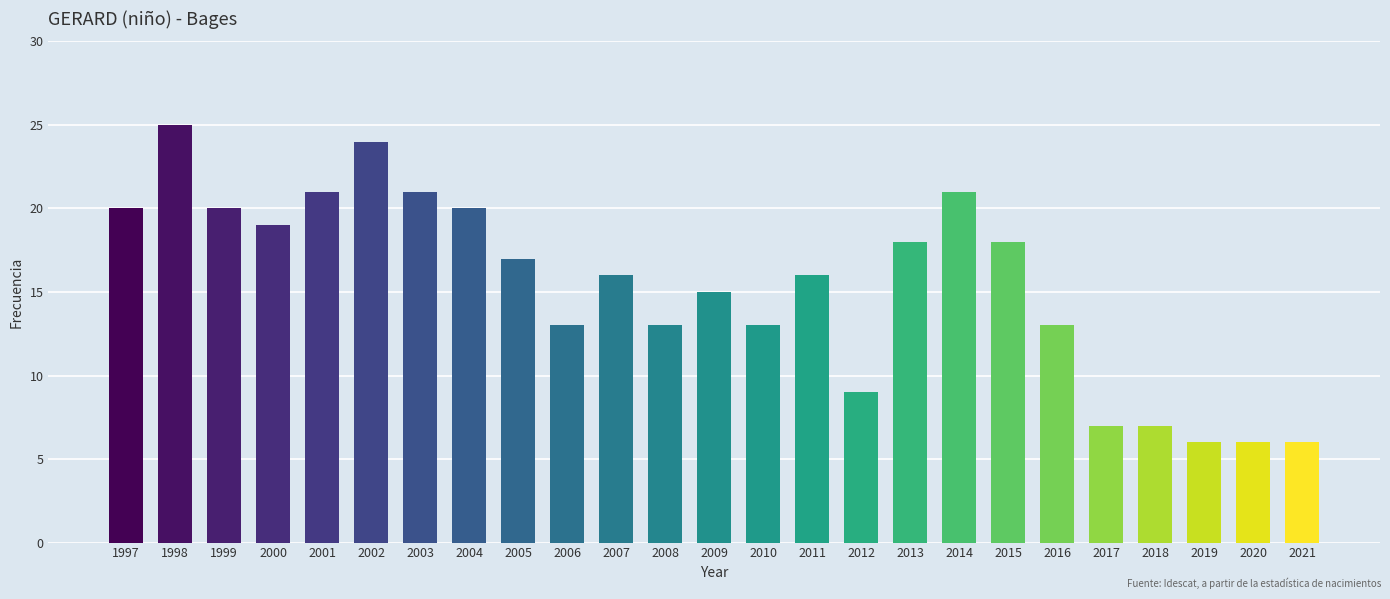

Which category has the highest value across all series?

1998